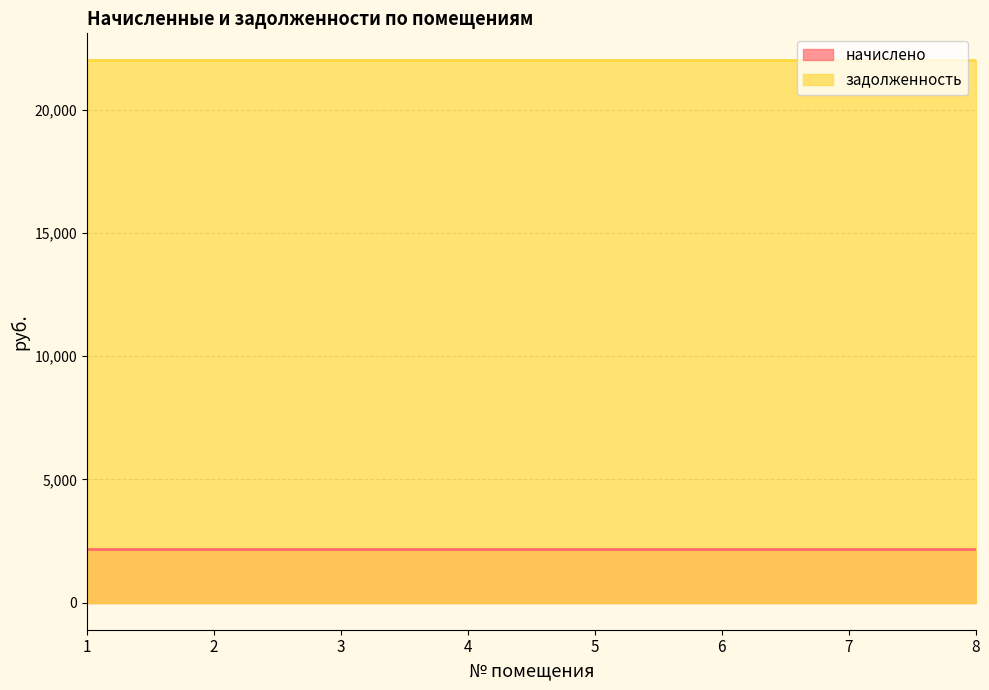

True or false: задолженность has more than 0 interior local peaks.

False